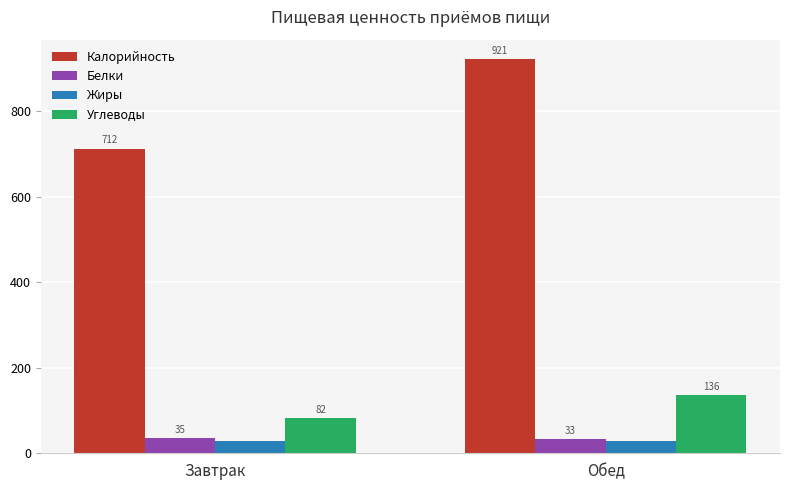

What is the sum of the Жиры values at Завтрак and Обед?

57.2